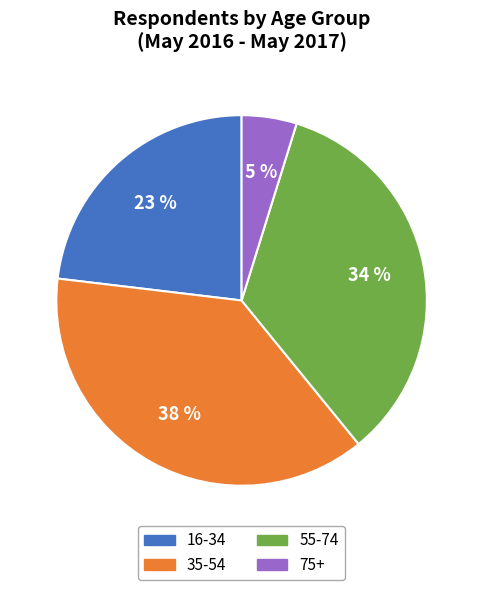

To the nearest percent, what is the difference between the largest and smallest slice percentages?

33%